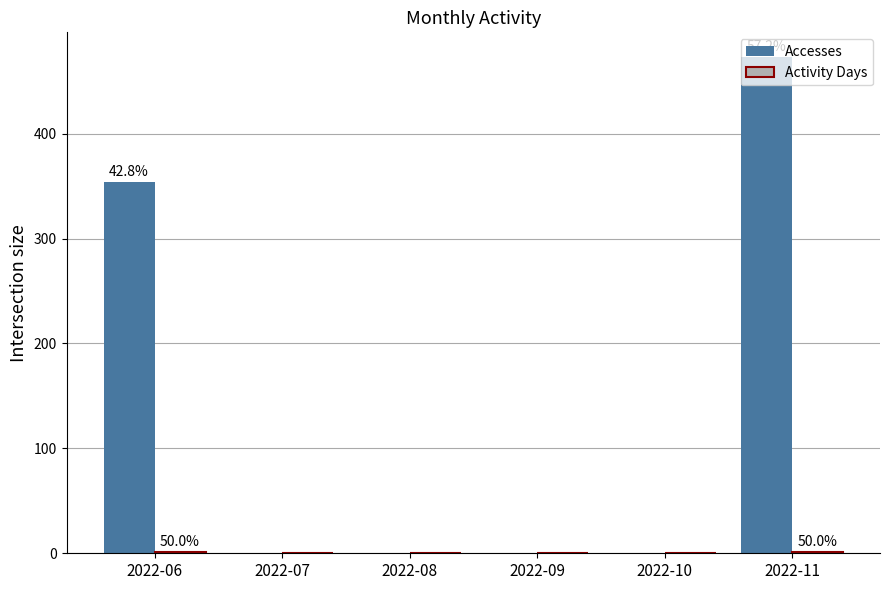

Which series has the largest total across all categories?

Accesses